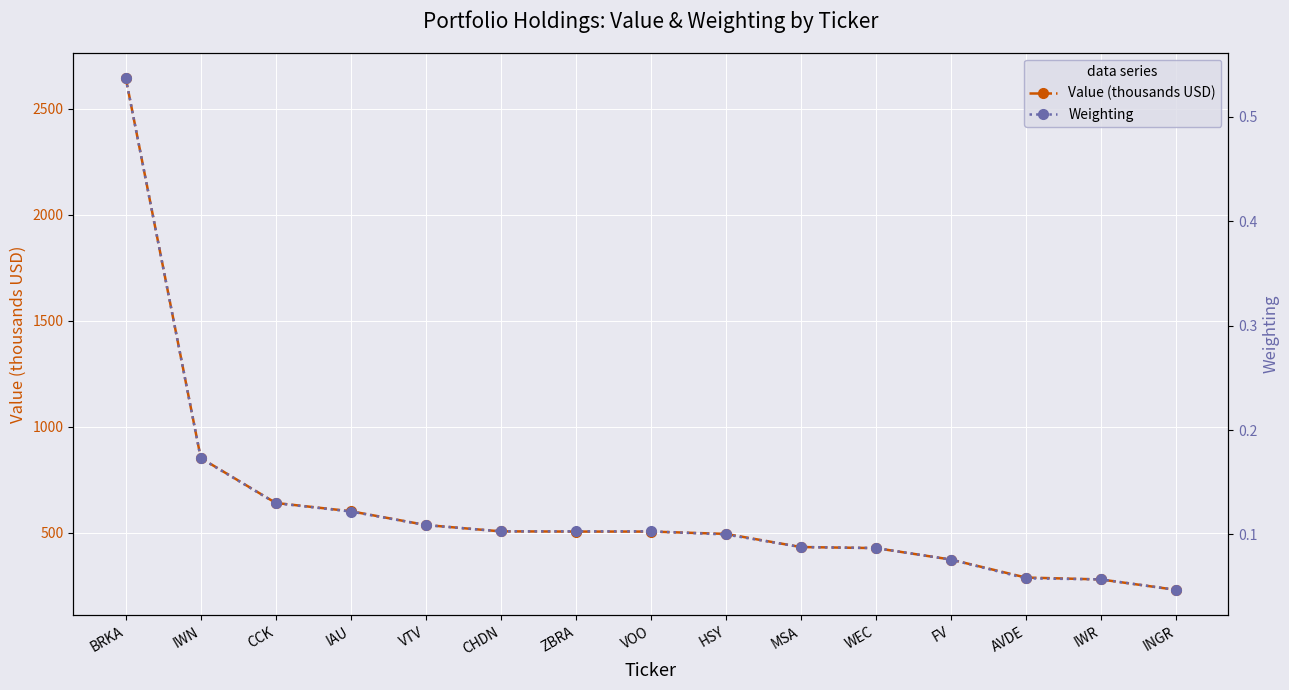

What is the difference between the second highest and second lowest values in the Weighting series?

0.1